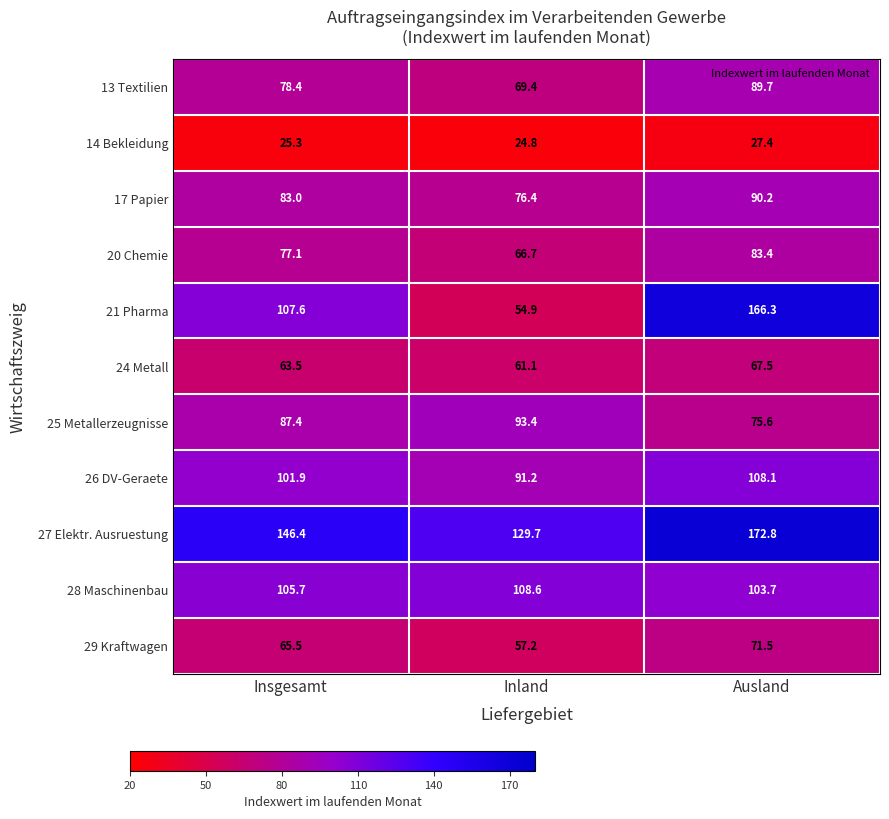

At which label is 17 Papier closest to 83?

Insgesamt